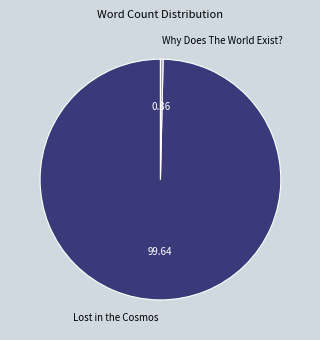

Which category has the biggest portion of the pie?

Lost in the Cosmos